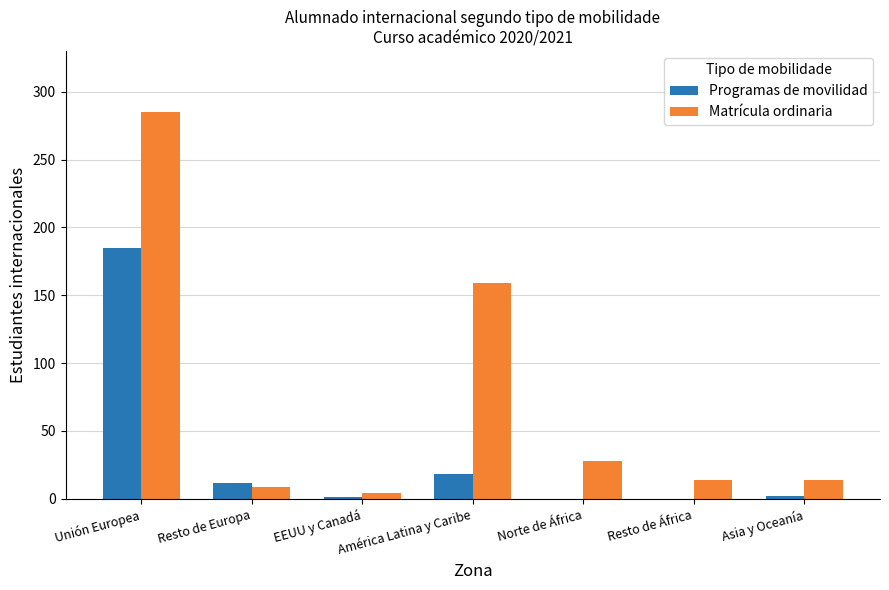

Between Unión Europea and América Latina y Caribe, which series saw the biggest shift?

Programas de movilidad